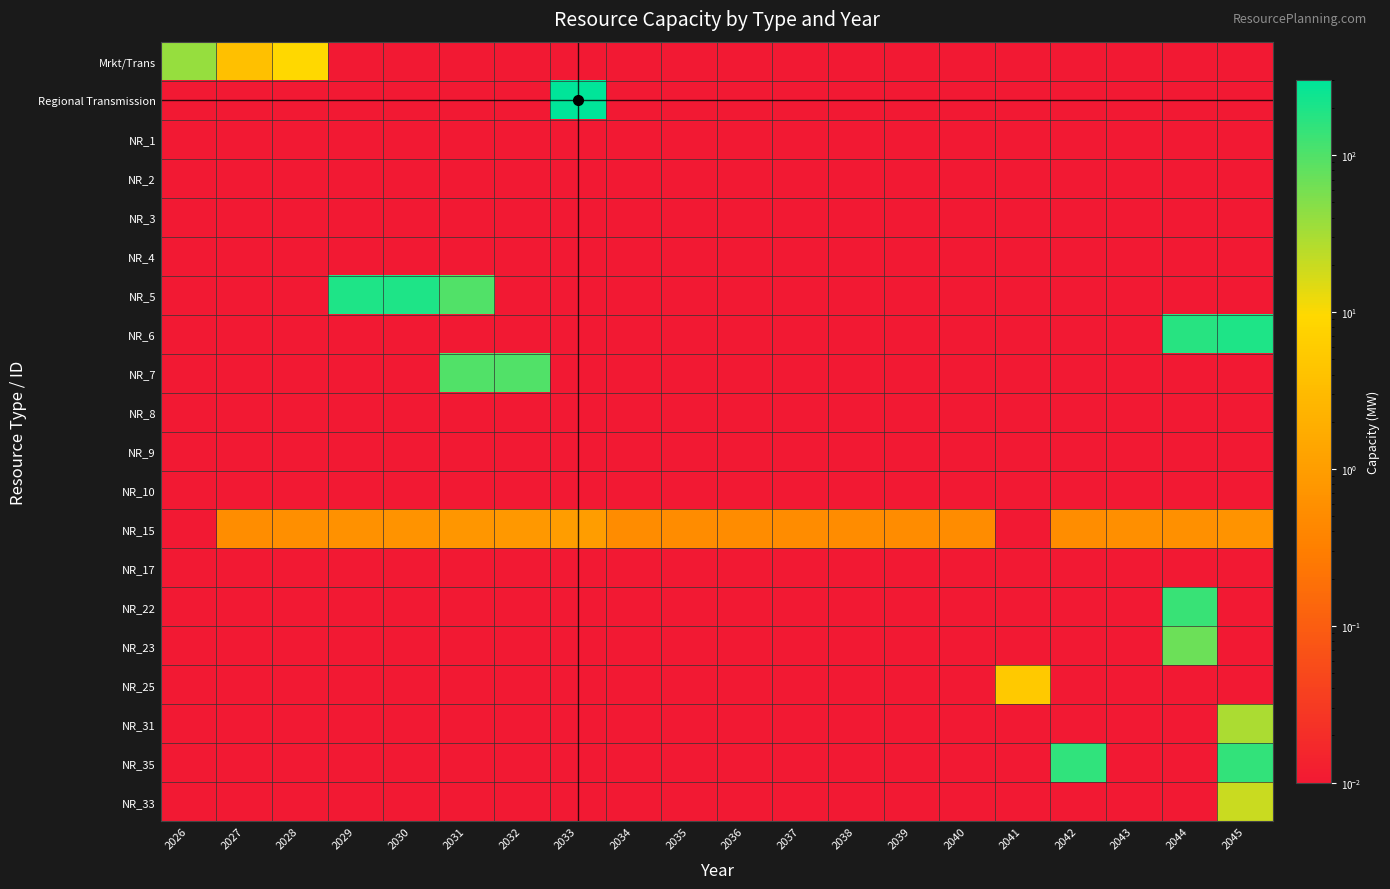

Reading right to left, transcribe all the data shown in this chart.

Mrkt/Trans: 2045=0.0	2044=0.0	2043=0.0	2042=0.0	2041=0.0	2040=0.0	2039=0.0	2038=0.0	2037=0.0	2036=0.0	2035=0.0	2034=0.0	2033=0.0	2032=0.0	2031=0.0	2030=0.0	2029=0.0	2028=9.7	2027=3.8	2026=39.4
Regional Transmission: 2045=0.0	2044=0.0	2043=0.0	2042=0.0	2041=0.0	2040=0.0	2039=0.0	2038=0.0	2037=0.0	2036=0.0	2035=0.0	2034=0.0	2033=300.0	2032=0.0	2031=0.0	2030=0.0	2029=0.0	2028=0.0	2027=0.0	2026=0.0
NR_1: 2045=0.0	2044=0.0	2043=0.0	2042=0.0	2041=0.0	2040=0.0	2039=0.0	2038=0.0	2037=0.0	2036=0.0	2035=0.0	2034=0.0	2033=0.0	2032=0.0	2031=0.0	2030=0.0	2029=0.0	2028=0.0	2027=0.0	2026=0.0
NR_2: 2045=0.0	2044=0.0	2043=0.0	2042=0.0	2041=0.0	2040=0.0	2039=0.0	2038=0.0	2037=0.0	2036=0.0	2035=0.0	2034=0.0	2033=0.0	2032=0.0	2031=0.0	2030=0.0	2029=0.0	2028=0.0	2027=0.0	2026=0.0
NR_3: 2045=0.0	2044=0.0	2043=0.0	2042=0.0	2041=0.0	2040=0.0	2039=0.0	2038=0.0	2037=0.0	2036=0.0	2035=0.0	2034=0.0	2033=0.0	2032=0.0	2031=0.0	2030=0.0	2029=0.0	2028=0.0	2027=0.0	2026=0.0
NR_4: 2045=0.0	2044=0.0	2043=0.0	2042=0.0	2041=0.0	2040=0.0	2039=0.0	2038=0.0	2037=0.0	2036=0.0	2035=0.0	2034=0.0	2033=0.0	2032=0.0	2031=0.0	2030=0.0	2029=0.0	2028=0.0	2027=0.0	2026=0.0
NR_5: 2045=0.0	2044=0.0	2043=0.0	2042=0.0	2041=0.0	2040=0.0	2039=0.0	2038=0.0	2037=0.0	2036=0.0	2035=0.0	2034=0.0	2033=0.0	2032=0.0	2031=100.0	2030=200.0	2029=200.0	2028=0.0	2027=0.0	2026=0.0
NR_6: 2045=200.0	2044=174.3	2043=0.0	2042=0.0	2041=0.0	2040=0.0	2039=0.0	2038=0.0	2037=0.0	2036=0.0	2035=0.0	2034=0.0	2033=0.0	2032=0.0	2031=0.0	2030=0.0	2029=0.0	2028=0.0	2027=0.0	2026=0.0
NR_7: 2045=0.0	2044=0.0	2043=0.0	2042=0.0	2041=0.0	2040=0.0	2039=0.0	2038=0.0	2037=0.0	2036=0.0	2035=0.0	2034=0.0	2033=0.0	2032=100.0	2031=100.0	2030=0.0	2029=0.0	2028=0.0	2027=0.0	2026=0.0
NR_8: 2045=0.0	2044=0.0	2043=0.0	2042=0.0	2041=0.0	2040=0.0	2039=0.0	2038=0.0	2037=0.0	2036=0.0	2035=0.0	2034=0.0	2033=0.0	2032=0.0	2031=0.0	2030=0.0	2029=0.0	2028=0.0	2027=0.0	2026=0.0
NR_9: 2045=0.0	2044=0.0	2043=0.0	2042=0.0	2041=0.0	2040=0.0	2039=0.0	2038=0.0	2037=0.0	2036=0.0	2035=0.0	2034=0.0	2033=0.0	2032=0.0	2031=0.0	2030=0.0	2029=0.0	2028=0.0	2027=0.0	2026=0.0
NR_10: 2045=0.0	2044=0.0	2043=0.0	2042=0.0	2041=0.0	2040=0.0	2039=0.0	2038=0.0	2037=0.0	2036=0.0	2035=0.0	2034=0.0	2033=0.0	2032=0.0	2031=0.0	2030=0.0	2029=0.0	2028=0.0	2027=0.0	2026=0.0
NR_15: 2045=0.7	2044=0.6	2043=0.6	2042=0.5	2041=0.0	2040=0.5	2039=0.5	2038=0.5	2037=0.5	2036=0.5	2035=0.5	2034=0.5	2033=1.0	2032=0.8	2031=0.8	2030=0.7	2029=0.6	2028=0.6	2027=0.5	2026=0.0
NR_17: 2045=0.0	2044=0.0	2043=0.0	2042=0.0	2041=0.0	2040=0.0	2039=0.0	2038=0.0	2037=0.0	2036=0.0	2035=0.0	2034=0.0	2033=0.0	2032=0.0	2031=0.0	2030=0.0	2029=0.0	2028=0.0	2027=0.0	2026=0.0
NR_22: 2045=0.0	2044=138.4	2043=0.0	2042=0.0	2041=0.0	2040=0.0	2039=0.0	2038=0.0	2037=0.0	2036=0.0	2035=0.0	2034=0.0	2033=0.0	2032=0.0	2031=0.0	2030=0.0	2029=0.0	2028=0.0	2027=0.0	2026=0.0
NR_23: 2045=0.0	2044=69.2	2043=0.0	2042=0.0	2041=0.0	2040=0.0	2039=0.0	2038=0.0	2037=0.0	2036=0.0	2035=0.0	2034=0.0	2033=0.0	2032=0.0	2031=0.0	2030=0.0	2029=0.0	2028=0.0	2027=0.0	2026=0.0
NR_25: 2045=0.0	2044=0.0	2043=0.0	2042=0.0	2041=5.3	2040=0.0	2039=0.0	2038=0.0	2037=0.0	2036=0.0	2035=0.0	2034=0.0	2033=0.0	2032=0.0	2031=0.0	2030=0.0	2029=0.0	2028=0.0	2027=0.0	2026=0.0
NR_31: 2045=29.1	2044=0.0	2043=0.0	2042=0.0	2041=0.0	2040=0.0	2039=0.0	2038=0.0	2037=0.0	2036=0.0	2035=0.0	2034=0.0	2033=0.0	2032=0.0	2031=0.0	2030=0.0	2029=0.0	2028=0.0	2027=0.0	2026=0.0
NR_35: 2045=148.1	2044=0.0	2043=0.0	2042=151.9	2041=0.0	2040=0.0	2039=0.0	2038=0.0	2037=0.0	2036=0.0	2035=0.0	2034=0.0	2033=0.0	2032=0.0	2031=0.0	2030=0.0	2029=0.0	2028=0.0	2027=0.0	2026=0.0
NR_33: 2045=20.0	2044=0.0	2043=0.0	2042=0.0	2041=0.0	2040=0.0	2039=0.0	2038=0.0	2037=0.0	2036=0.0	2035=0.0	2034=0.0	2033=0.0	2032=0.0	2031=0.0	2030=0.0	2029=0.0	2028=0.0	2027=0.0	2026=0.0